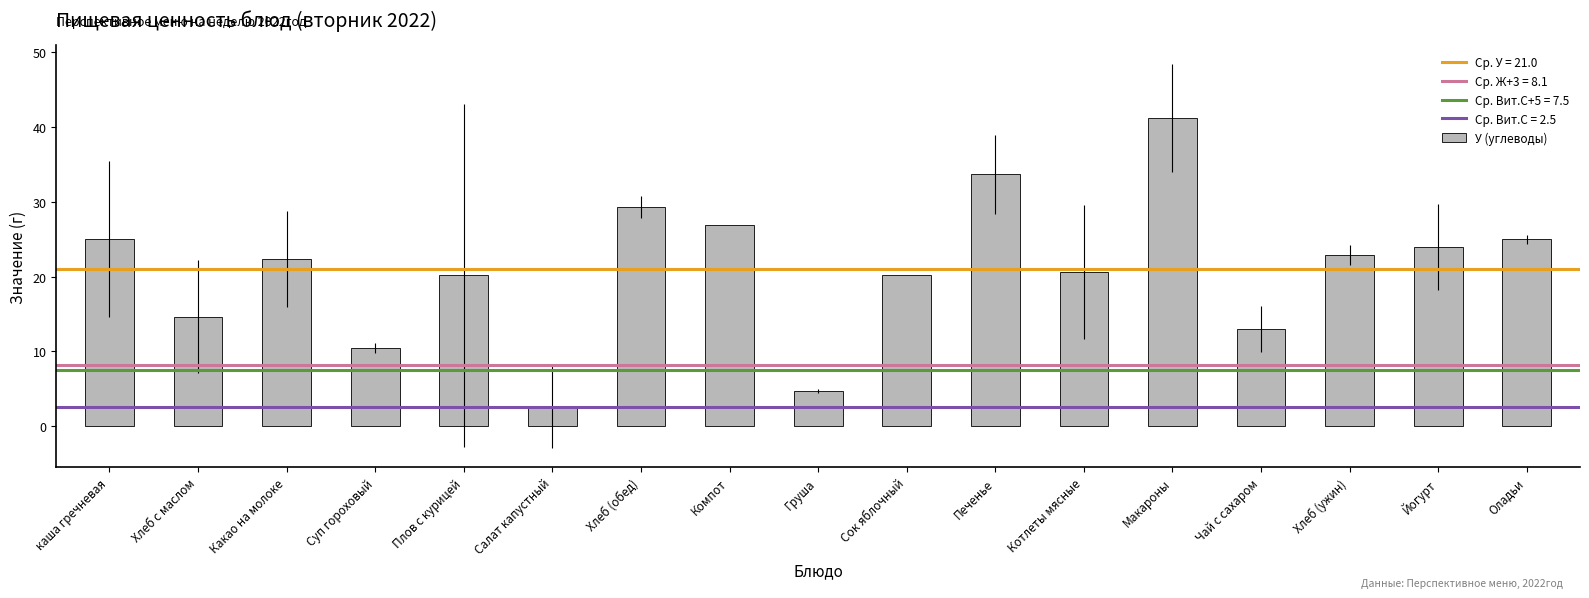

How many categories are shown in the chart?

17